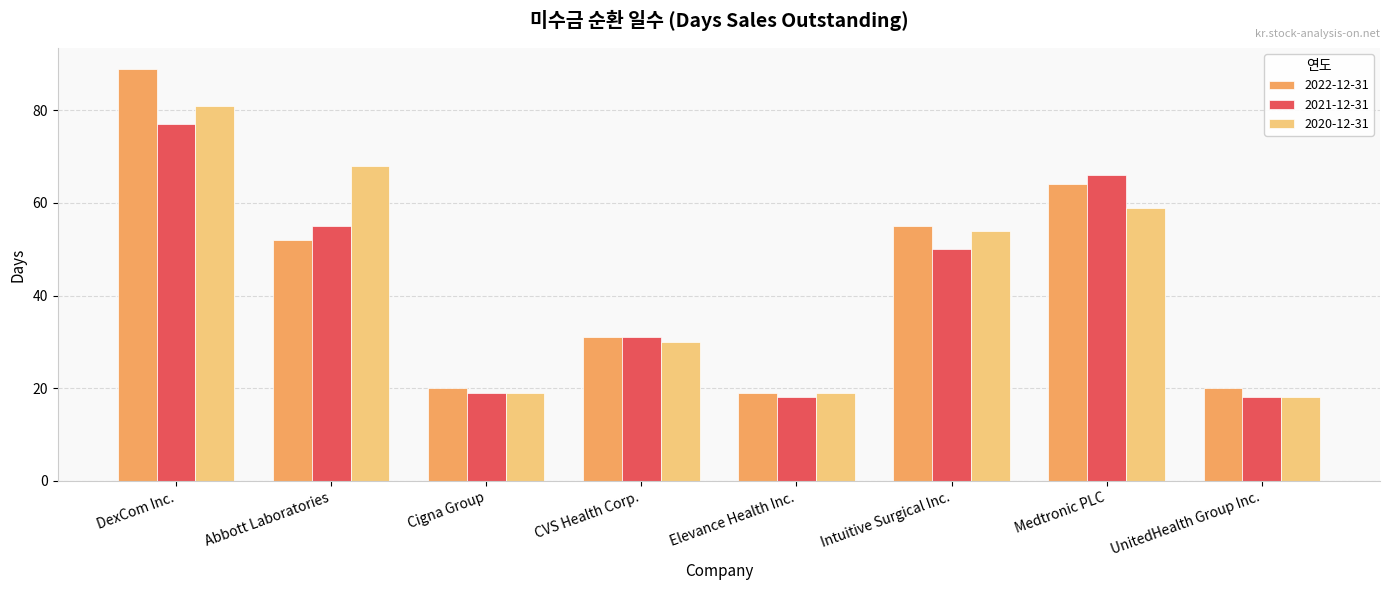

List the series in order of their peak value, lowest first.

2021-12-31, 2020-12-31, 2022-12-31